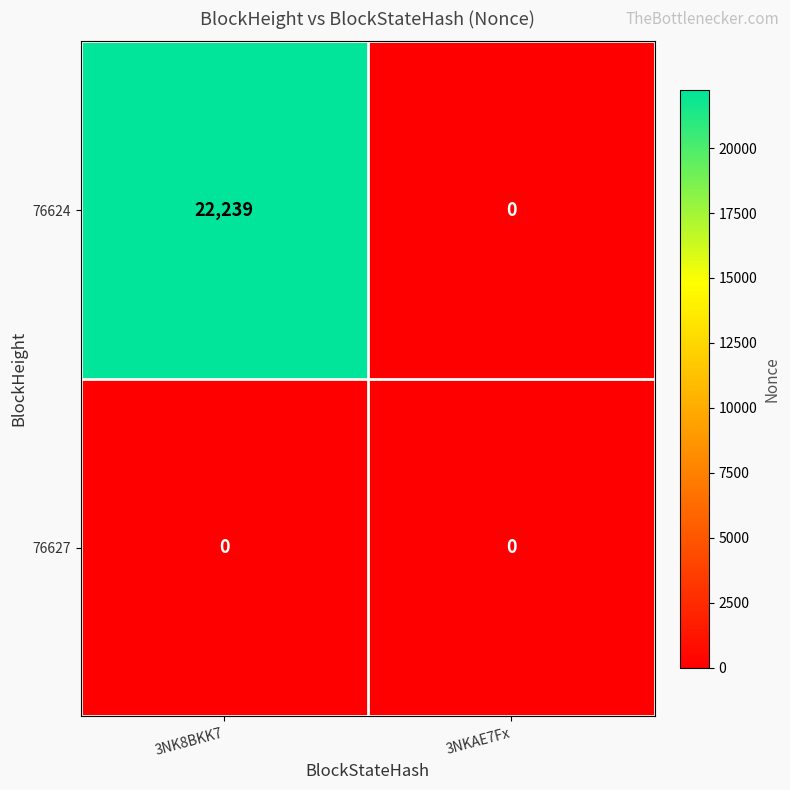

What is the difference between the maximum and minimum values in the 76624 series?

22239